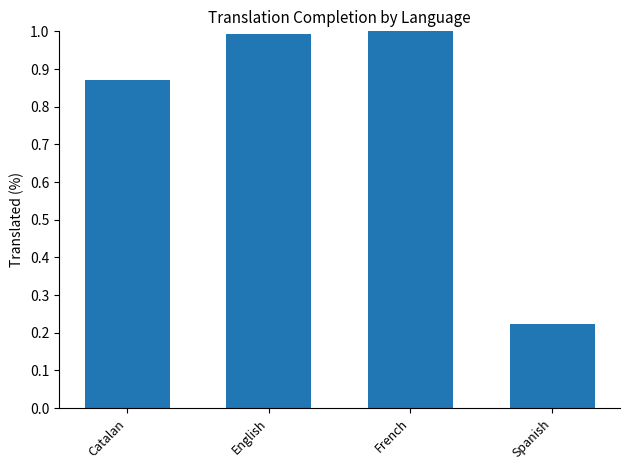

Which has a higher value, Catalan or English?

English